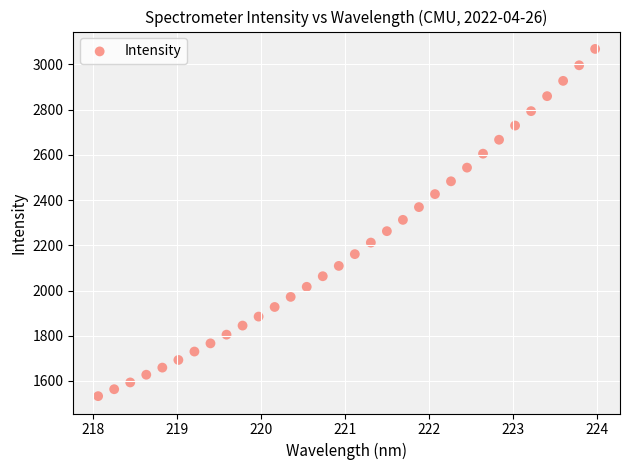

What is the range of X values (max minus min)?

5.9